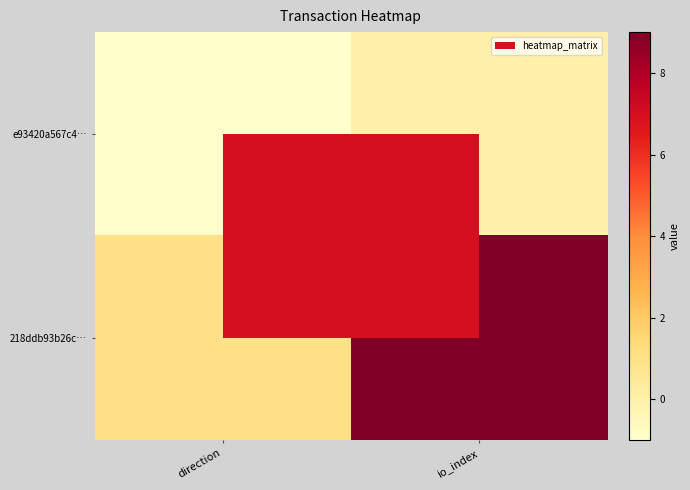

Which series has the largest range (max minus min)?

218ddb93b26c…